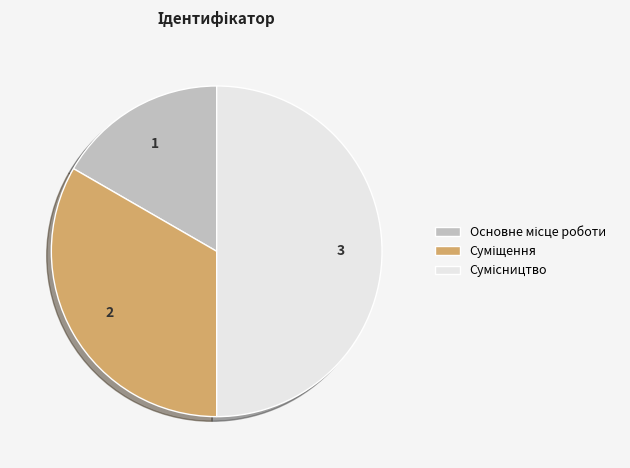

Is it true that Суміщення is 19% of the pie?

False